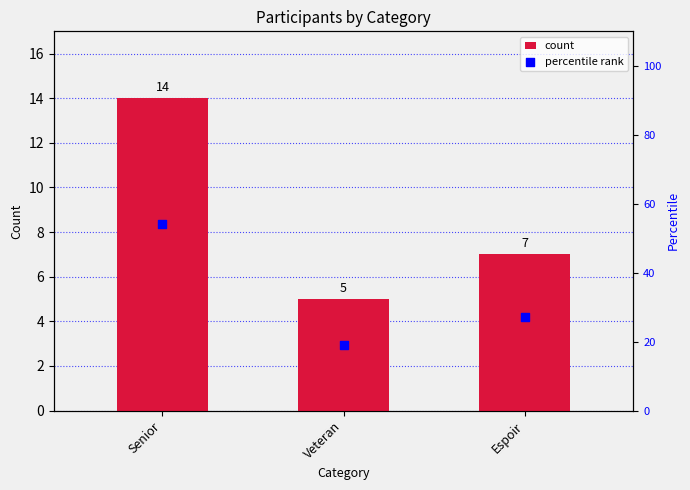

At which category is the sum across all series the highest?

Senior